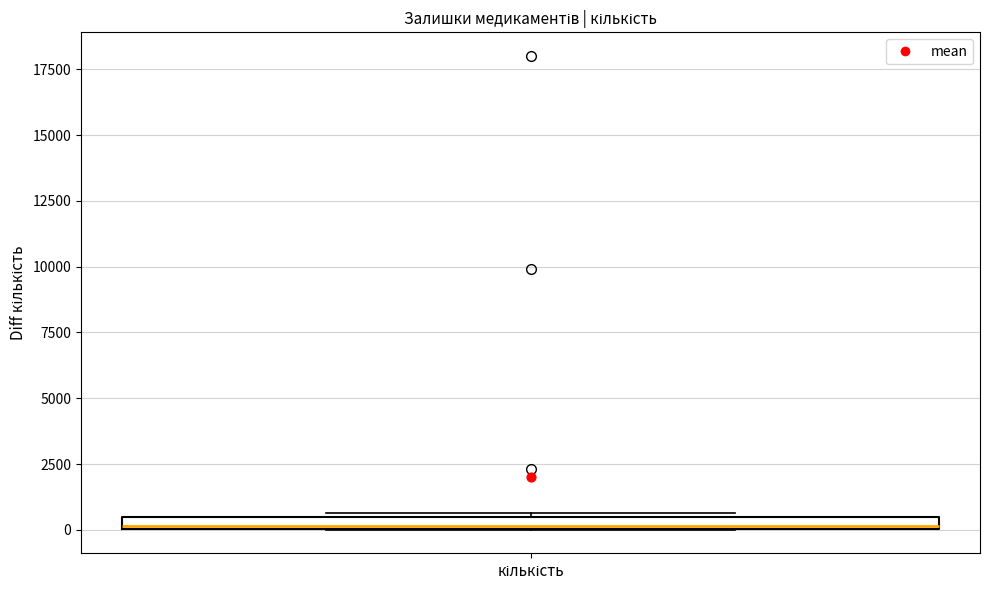

Where is the upper edge of the box for кількість on the y-axis? The values are not printed on the chart, so give them approximately, as read against the axis.

500